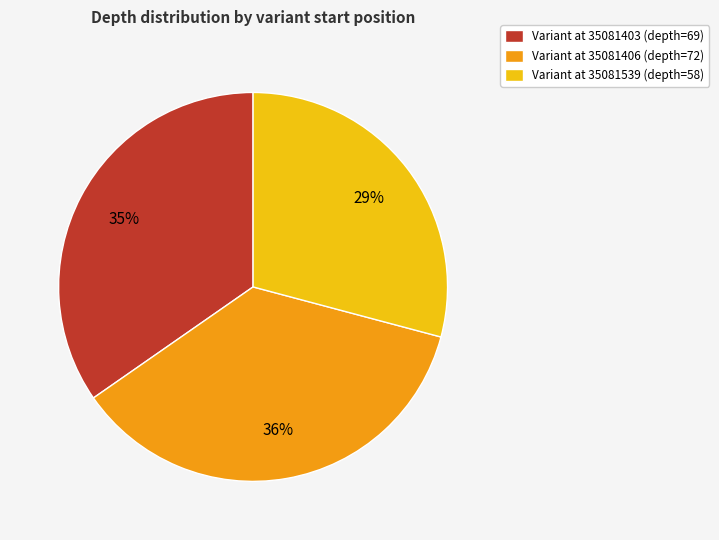

Which category has the biggest portion of the pie?

Variant at 35081406 (depth=72)